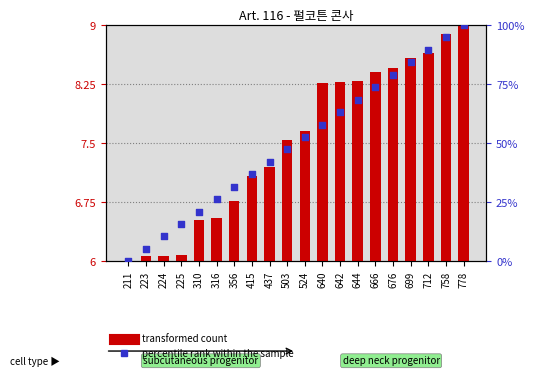

At which category is the sum across all series the highest?

778